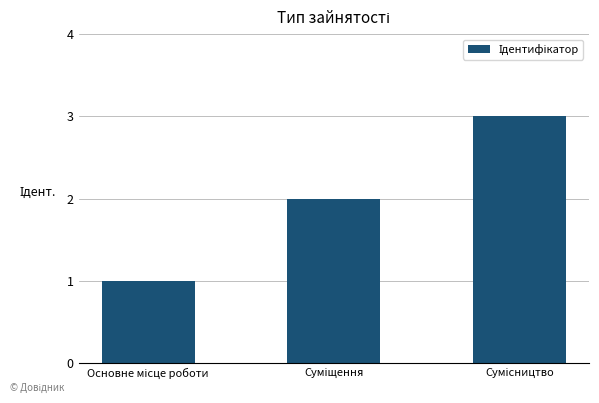

How many data points are less than 2?

1